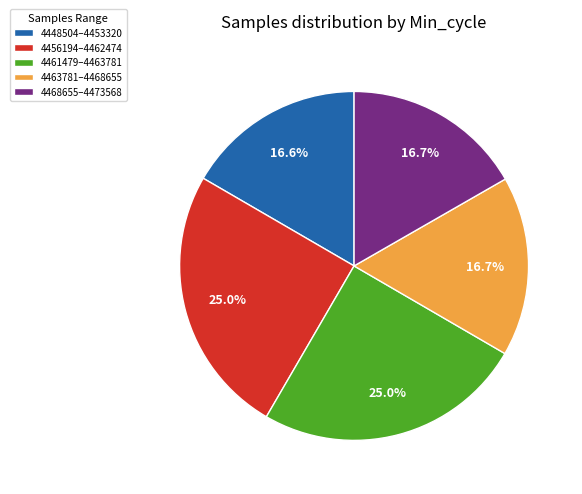

Is the sum of 4463781–4468655 and 4456194–4462474 greater than half?

No